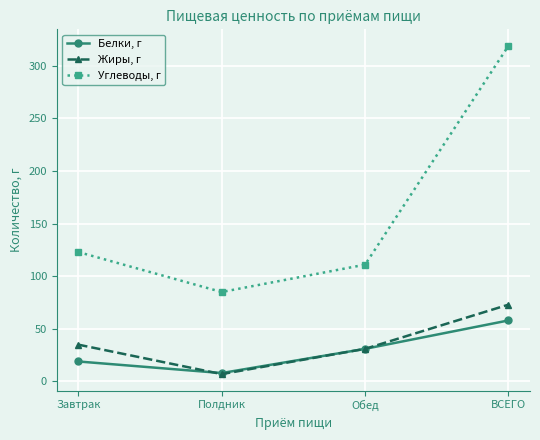

Read the Белки, г value at Обед, to the nearest 5.

30